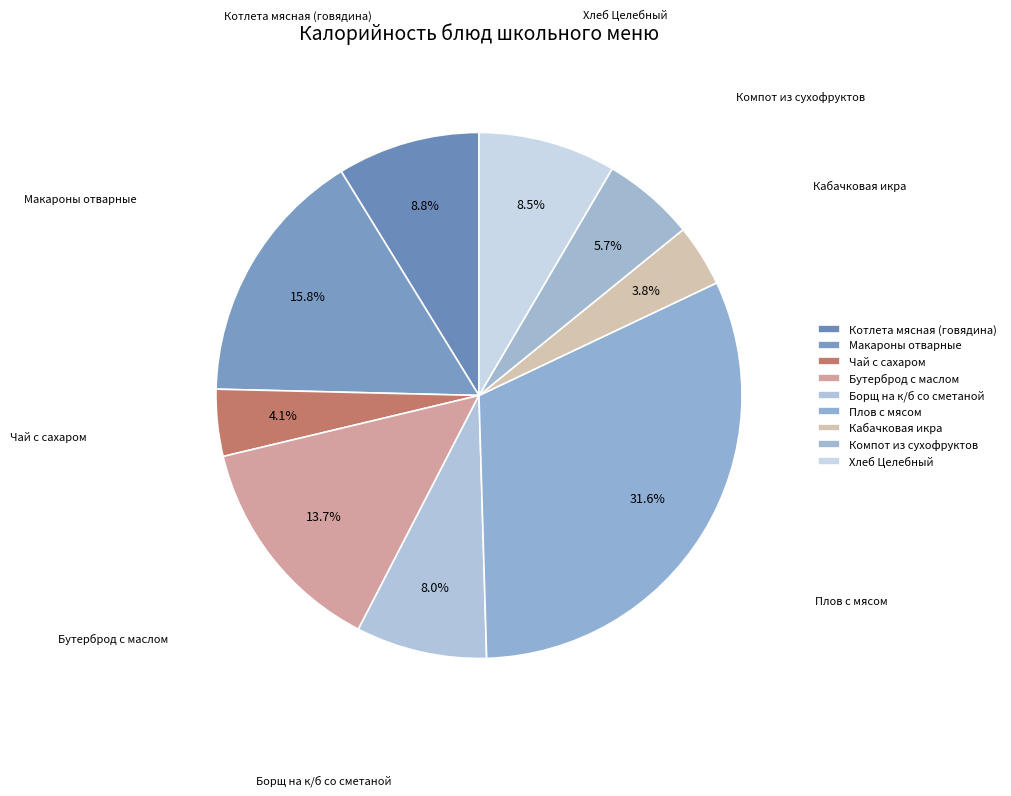

Which slice is the largest?

Плов с мясом